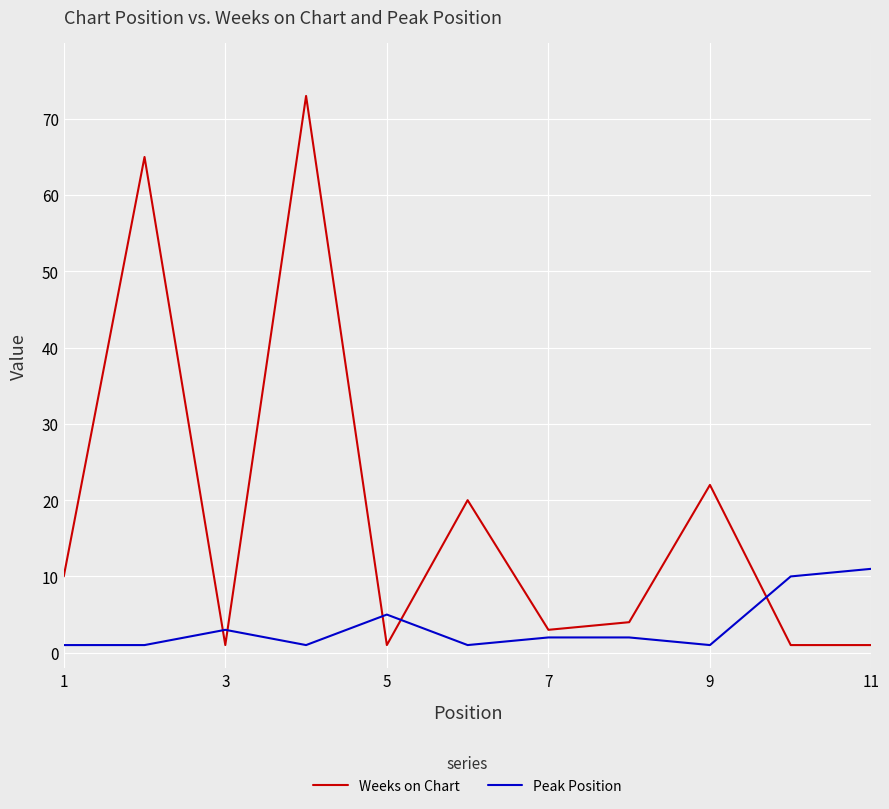

True or false: Peak Position and Weeks on Chart cross at least once.

True